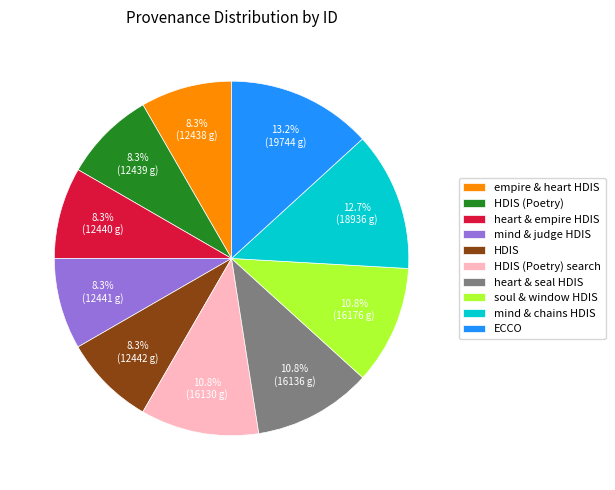

How many segments does this pie chart have?

10